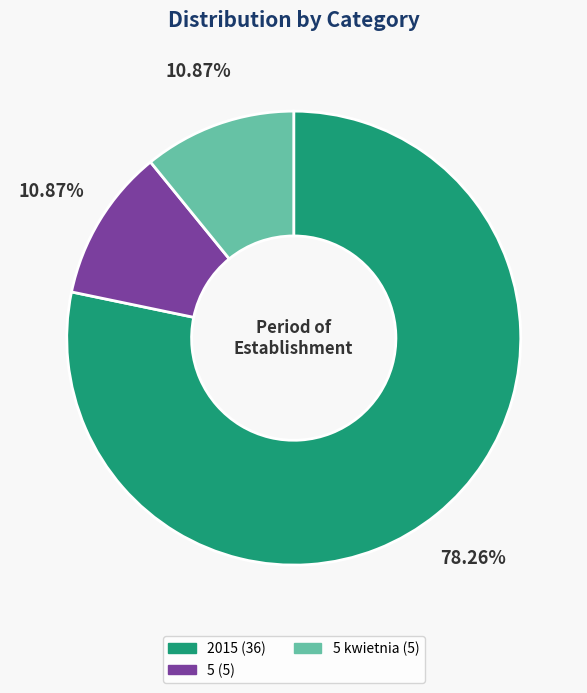

Is there a majority slice in this chart?

Yes